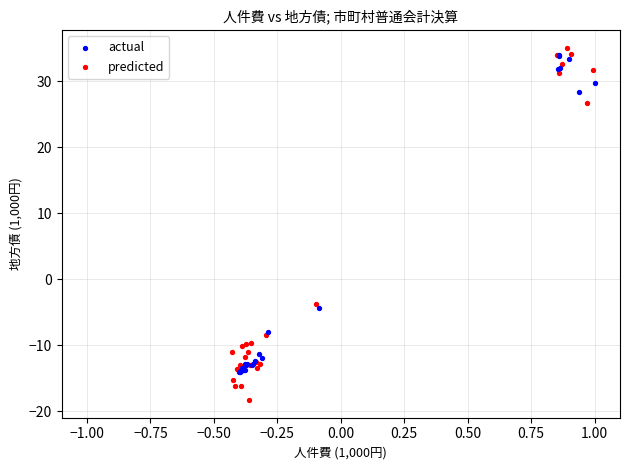

Which series contains the lowest Y value?

predicted